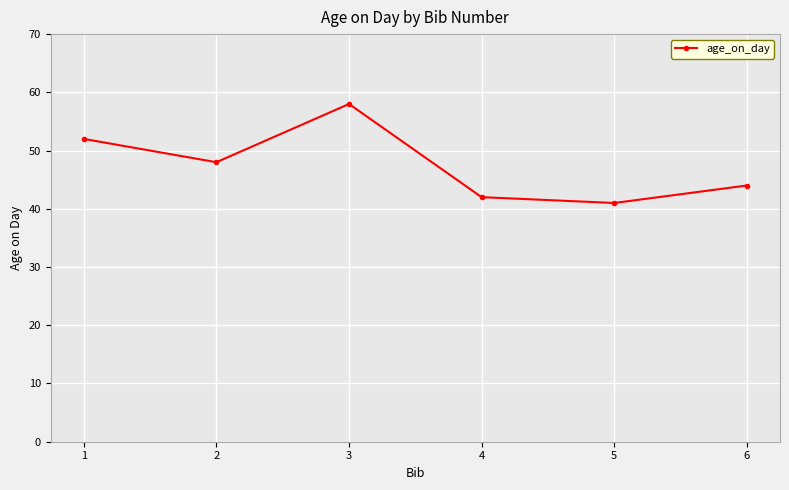

What is the difference between the maximum and minimum values?

17